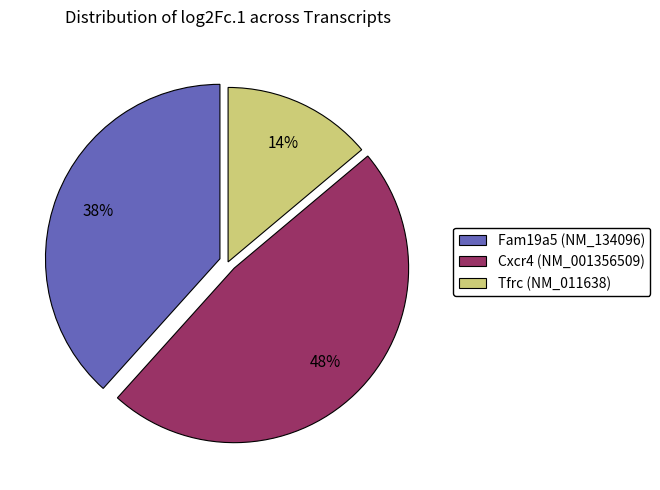

Is there a majority slice in this chart?

No